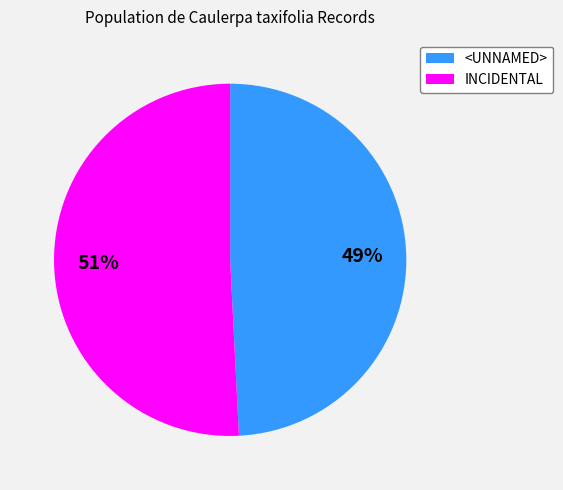

What is the largest slice in the pie chart?

INCIDENTAL